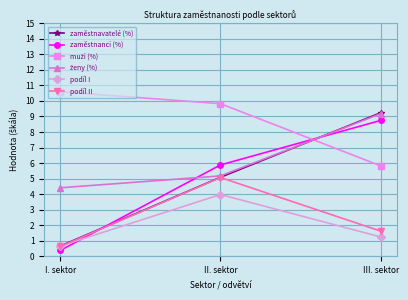

At how many categories does at least one series exceed 10?

1